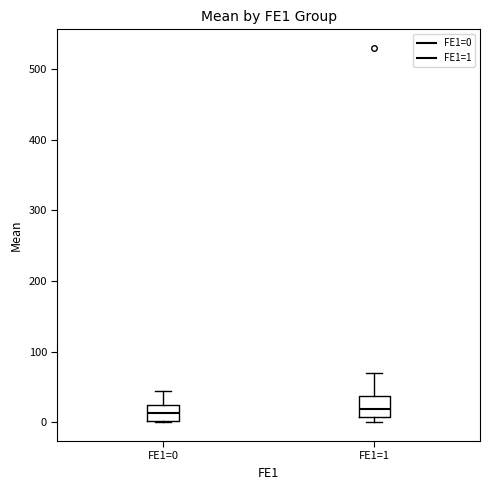

Reading left to right, read every box against the y-axis: the position of its median line, the range the box covers, and the ends of its whiskers. The values are not printed on the chart, so give them approximately, as read against the axis.

FE1=0: median 10, box 0 to 30, whiskers 0 to 40
FE1=1: median 20, box 10 to 40, whiskers 0 to 70